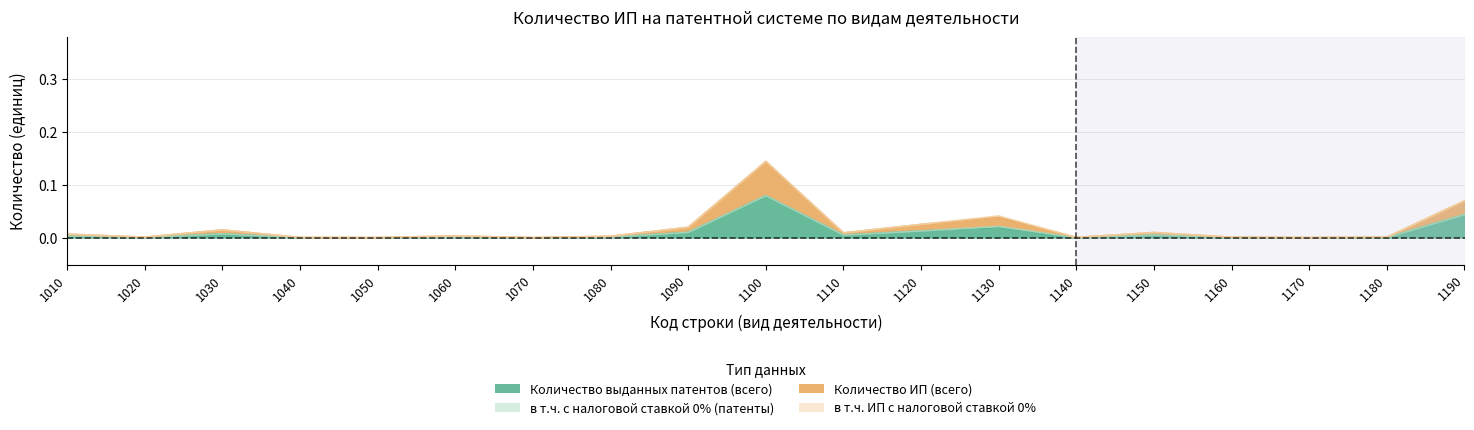

Which category has the highest value in the Количество ИП (всего) series?

1100